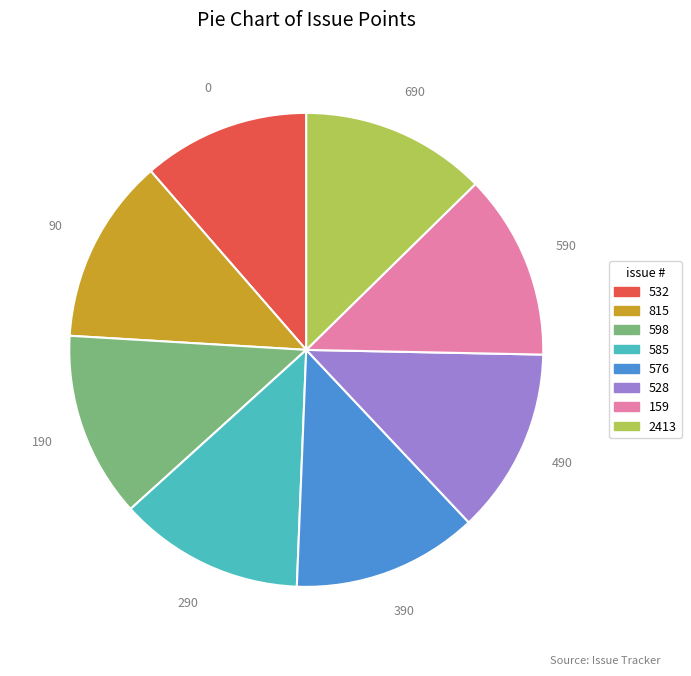

Count the number of slices in the pie.

8